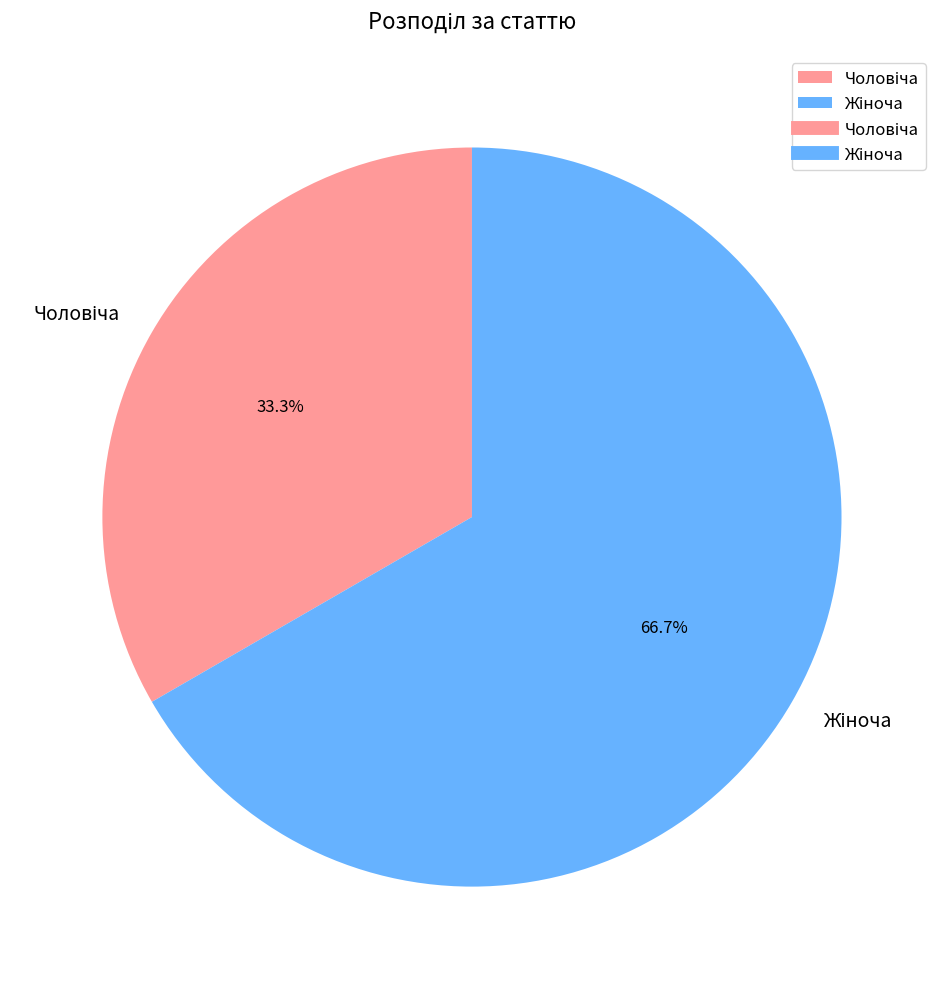

How many segments does this pie chart have?

2